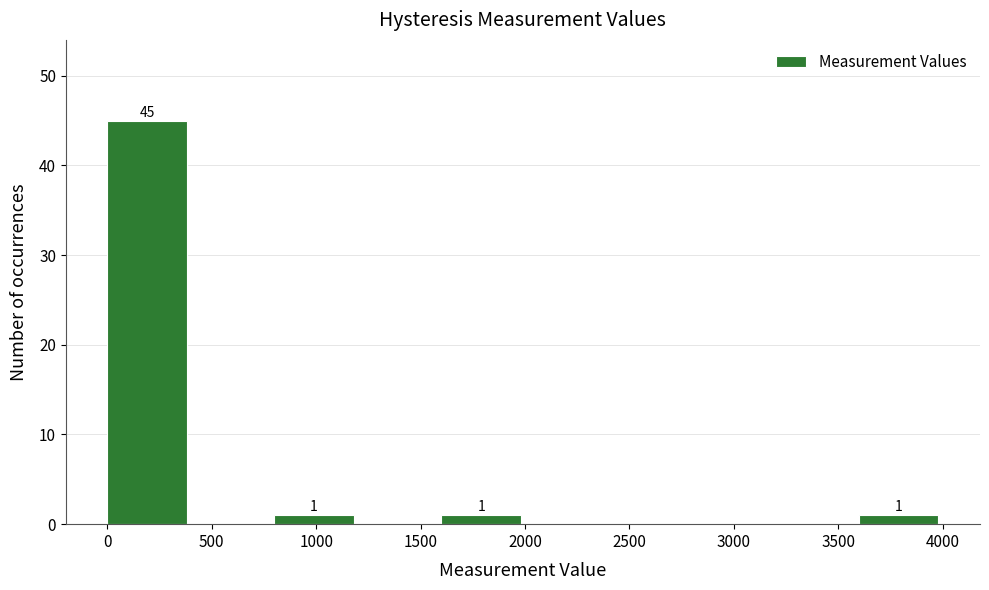

Which range on the x-axis has the tallest bar?

0 to 400